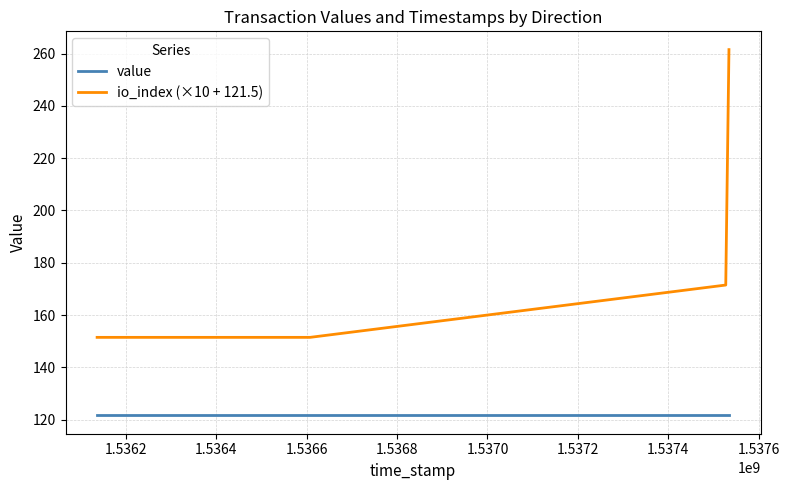

Which series has the largest total across all categories?

io_index (×10 + 121.5)